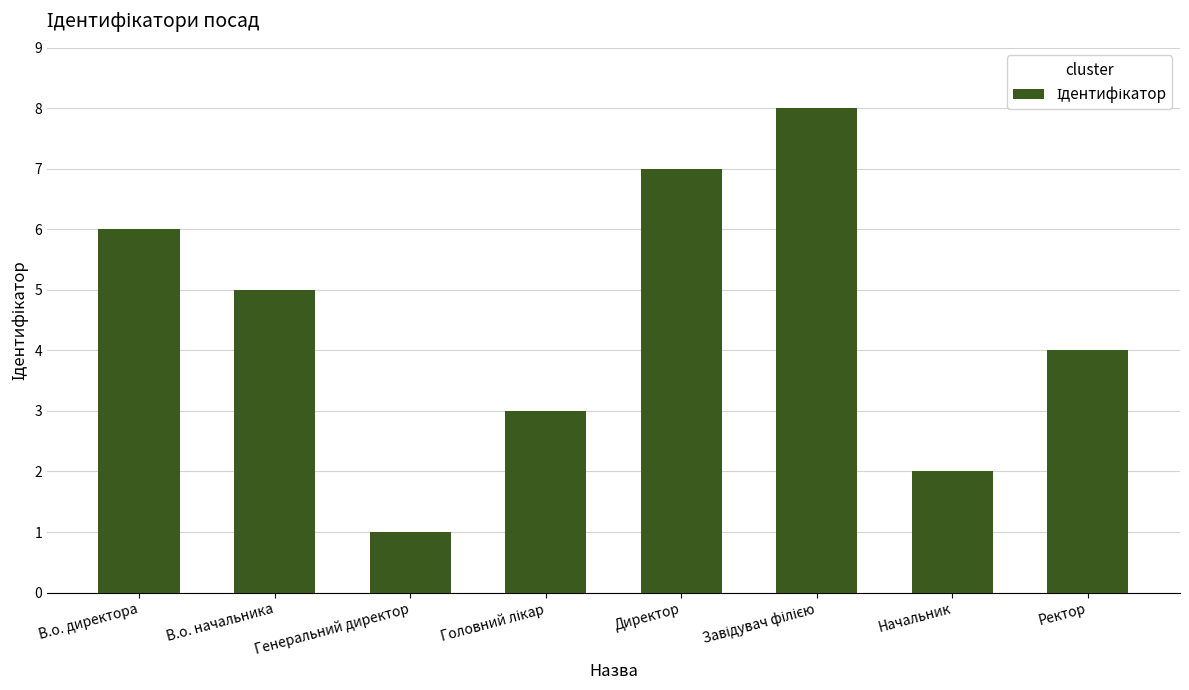

What is the label of the 1st bar from the right?

Ректор